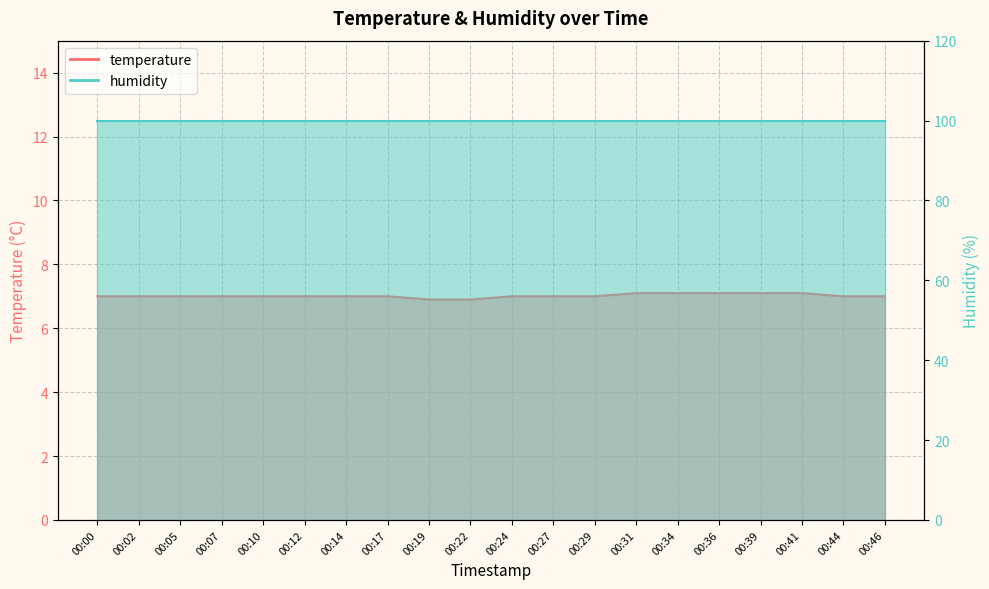

Reading left to right, what are all the values shown in this chart?

00:00=7.0	00:02=7.0	00:05=7.0	00:07=7.0	00:10=7.0	00:12=7.0	00:14=7.0	00:17=7.0	00:19=6.9	00:22=6.9	00:24=7.0	00:27=7.0	00:29=7.0	00:31=7.1	00:34=7.1	00:36=7.1	00:39=7.1	00:41=7.1	00:44=7.0	00:46=7.0